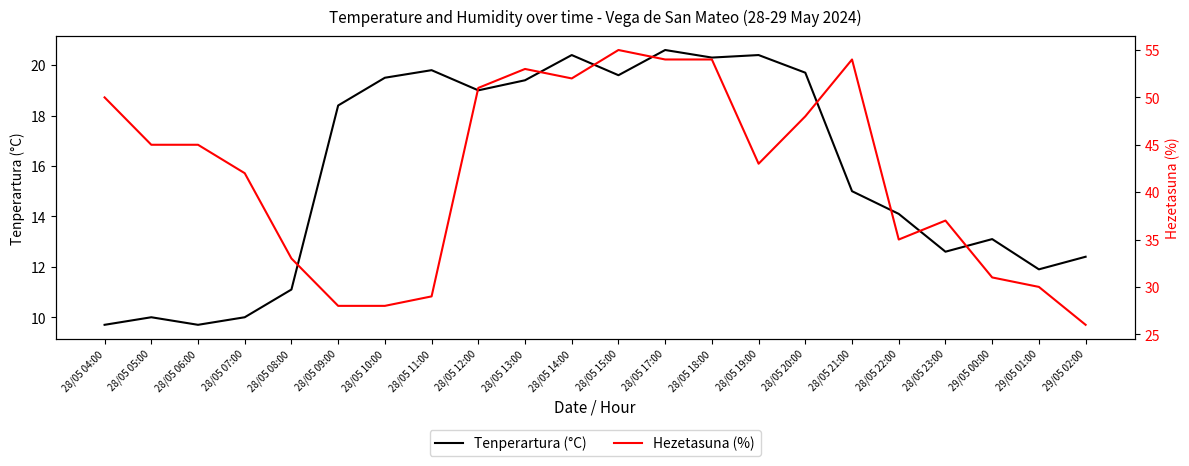

At which category does Tenperartura (°C) reach its first local valley?

28/05 06:00